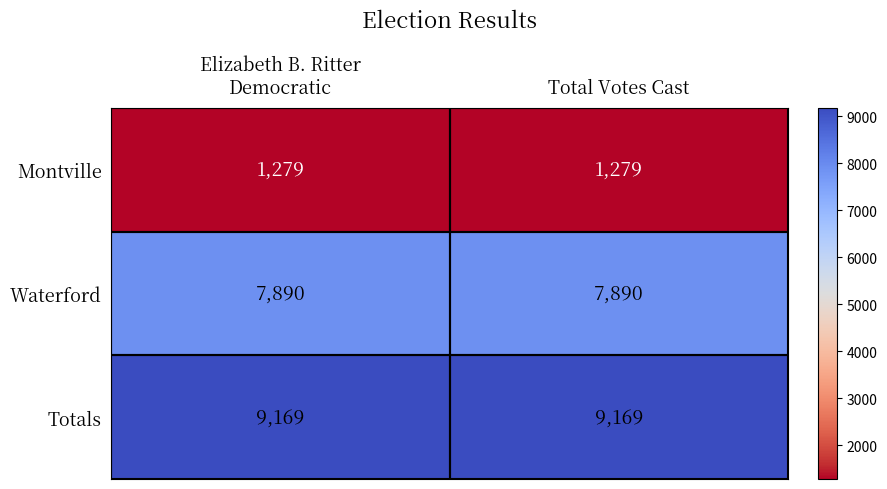

True or false: Waterford has a value of 12298 at Total Votes Cast.

False